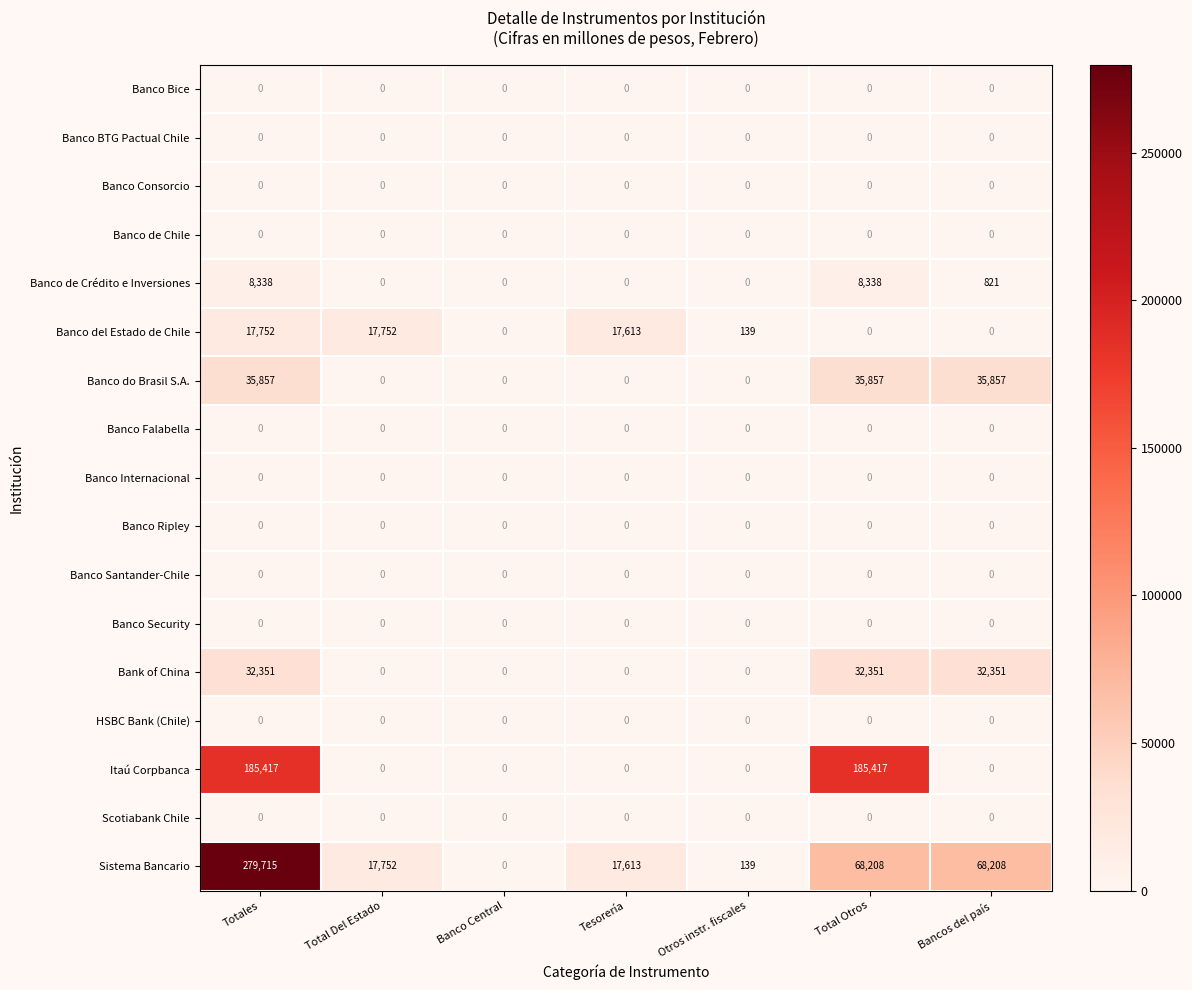

Between Tesorería and Total Otros, which series saw the biggest shift?

Itaú Corpbanca